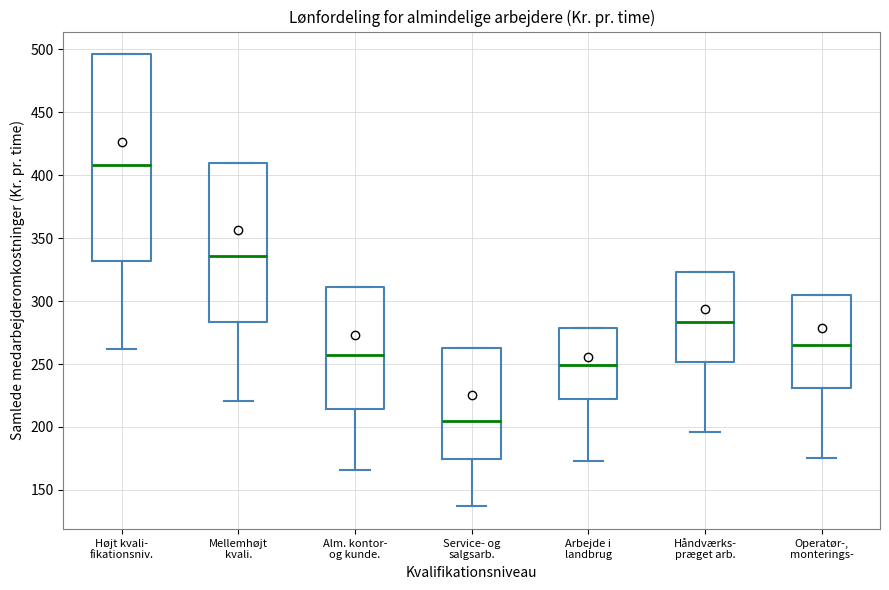

Reading left to right, read every box against the y-axis: the position of its median line, the range the box covers, and the ends of its whiskers. The values are not printed on the chart, so give them approximately, as read against the axis.

Højt kvali- fikationsniv.: median 410, box 330 to 495, whiskers 260 to 495
Mellemhøjt kvali.: median 335, box 285 to 410, whiskers 220 to 410
Alm. kontor- og kunde.: median 255, box 215 to 310, whiskers 165 to 310
Service- og salgsarb.: median 205, box 175 to 265, whiskers 135 to 265
Arbejde i landbrug: median 250, box 220 to 280, whiskers 175 to 280
Håndværks- præget arb.: median 285, box 250 to 325, whiskers 195 to 325
Operatør-, monterings-: median 265, box 230 to 305, whiskers 175 to 305